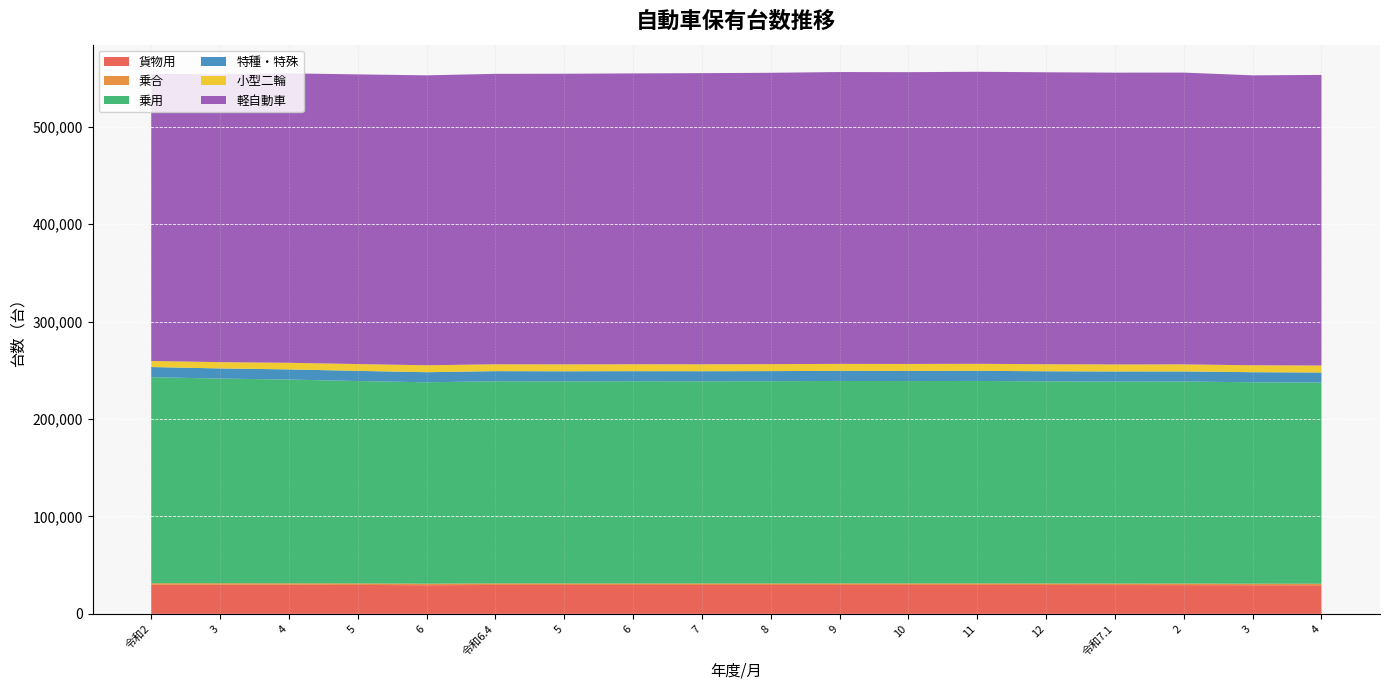

Reading left to right, what are all the values shown in this chart?

貨物用: 令和2=29788	3=29818	4=29793	5=29695	6=29427	令和6.4=29667	5=29655	6=29638	7=29650	8=29642	9=29668	10=29674	11=29676	12=29617	令和7.1=29568	2=29530	3=29427	4=29395
乗合: 令和2=1654	3=1625	4=1585	5=1563	6=1564	令和6.4=1568	5=1574	6=1573	7=1569	8=1577	9=1576	10=1573	11=1573	12=1572	令和7.1=1567	2=1567	3=1564	4=1563
乗用: 令和2=211502	3=210102	4=209140	5=207755	6=206735	令和6.4=207528	5=207405	6=207569	7=207498	8=207614	9=207837	10=207723	11=207843	12=207464	令和7.1=207308	2=207432	3=206735	4=206467
特種・特殊: 令和2=10432	3=10415	4=10426	5=10425	6=10346	令和6.4=10402	5=10384	6=10367	7=10364	8=10375	9=10363	10=10382	11=10391	12=10388	令和7.1=10381	2=10353	3=10346	4=10351
小型二輪: 令和2=6230	3=6431	4=6766	5=6999	6=7117	令和6.4=7056	5=7081	6=7104	7=7134	8=7149	9=7161	10=7187	11=7211	12=7220	令和7.1=7203	2=7214	3=7117	4=7156
軽自動車: 令和2=294828	3=295434	4=297121	5=297350	6=297592	令和6.4=298128	5=298336	6=298533	7=298825	8=299068	9=299581	10=299515	11=299762	12=299674	令和7.1=299542	2=299526	3=297592	4=298299